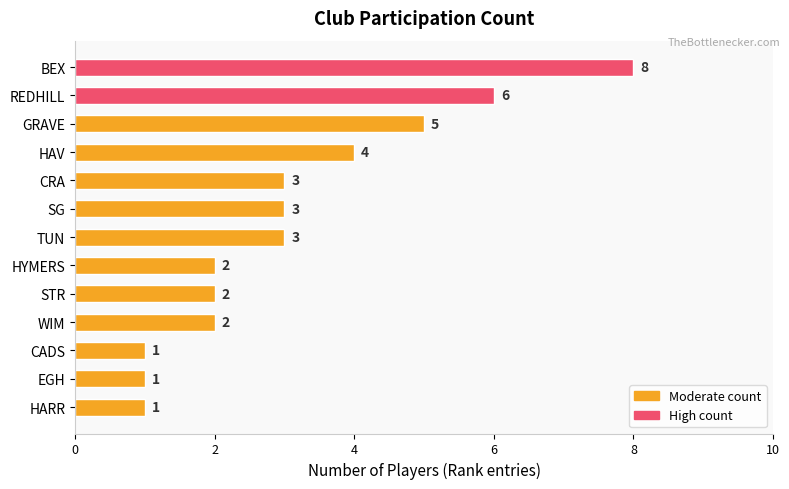

Which has a higher value, CRA or STR?

CRA